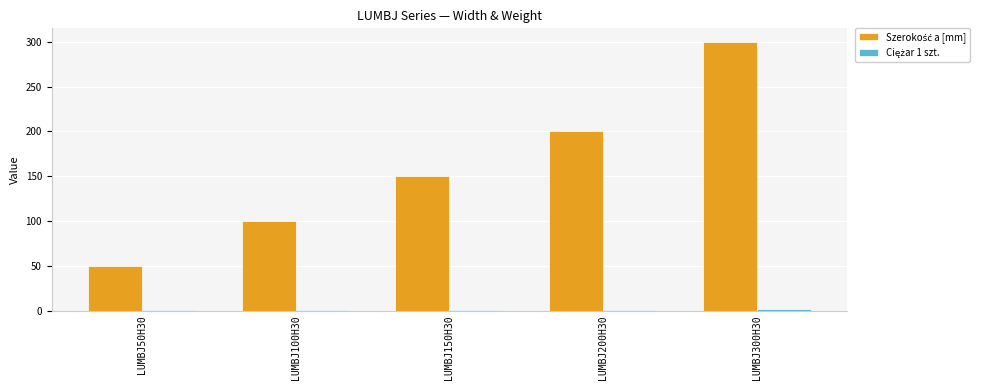

At which category is the sum across all series the highest?

LUMBJ300H30